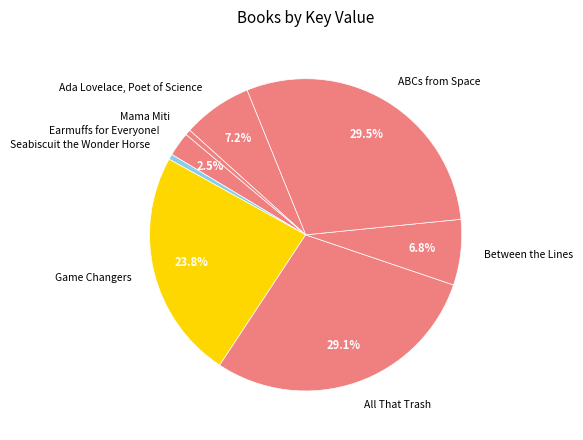

Is there a majority slice in this chart?

No